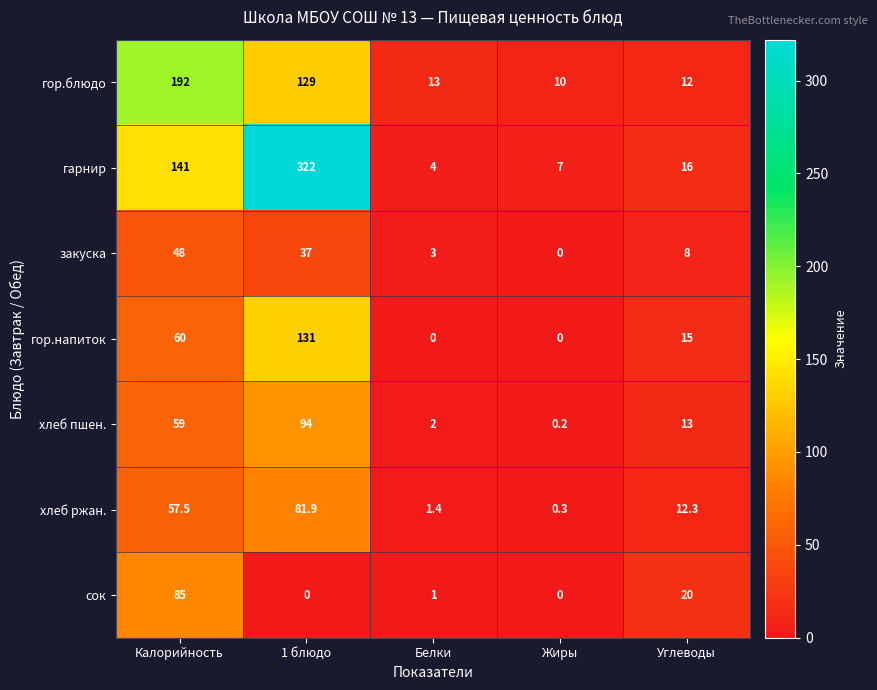

Which series changed the most between 1 блюдо and Углеводы?

гарнир